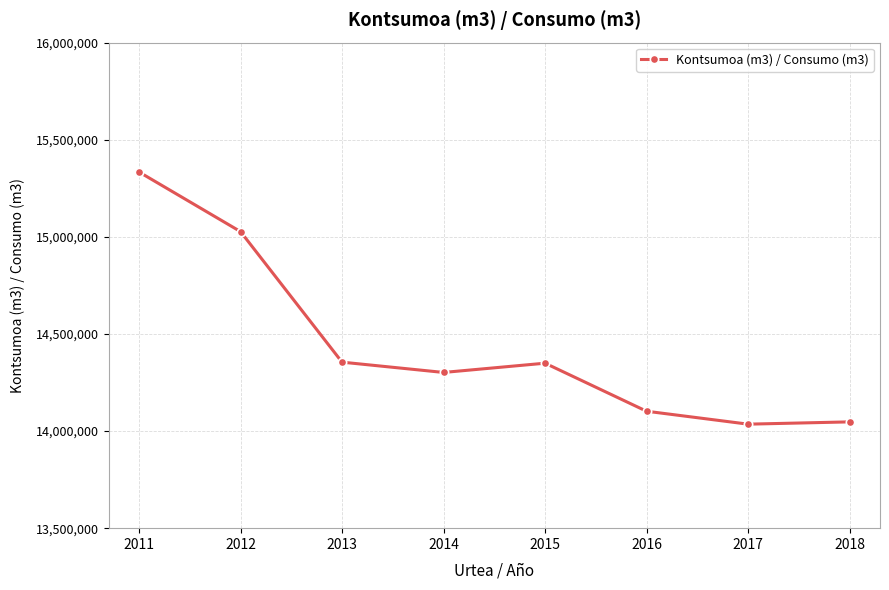

At which category does the chart reach its peak across all series?

2011